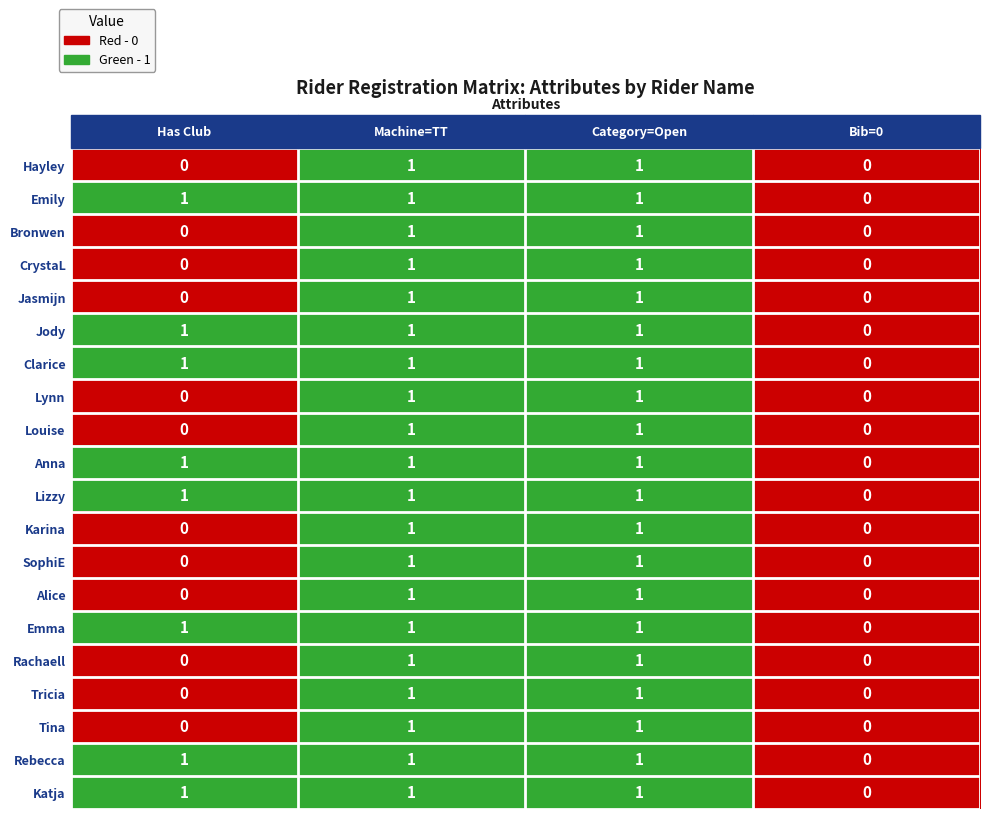

Count the Hayley values in the range 0 to 1.

4